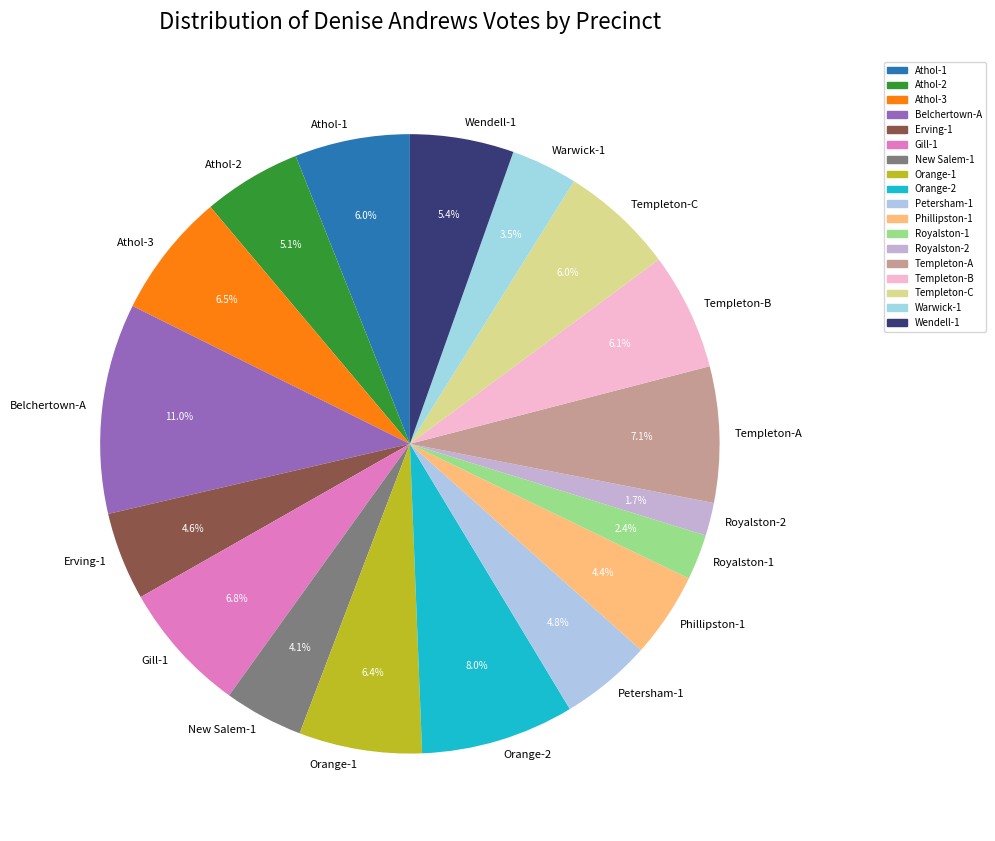

Between Athol-3 and Athol-1, which is larger?

Athol-3